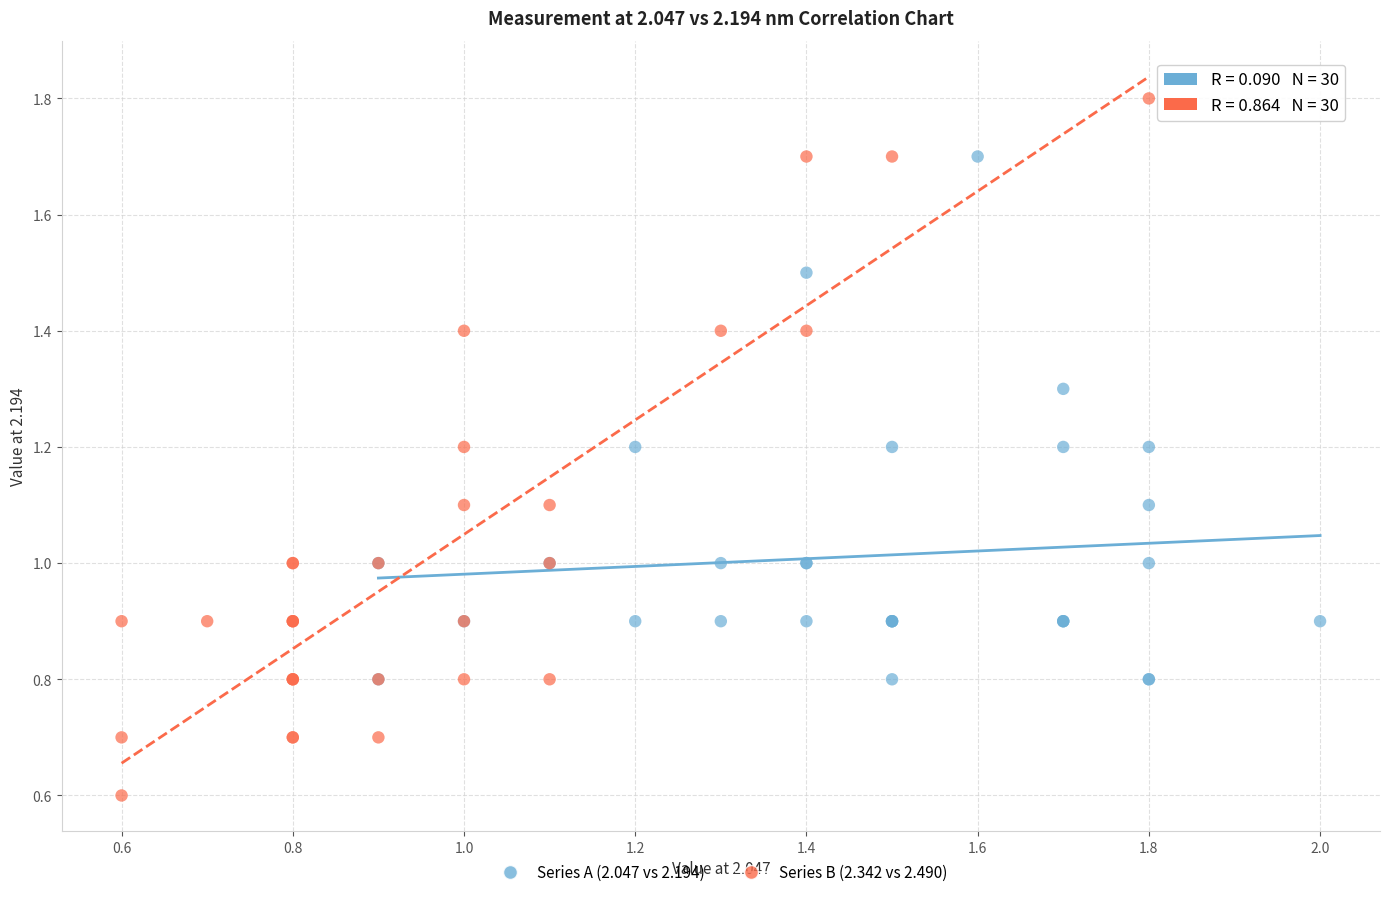

Which series reaches the minimum Y coordinate?

Series B (2.342 vs 2.490)